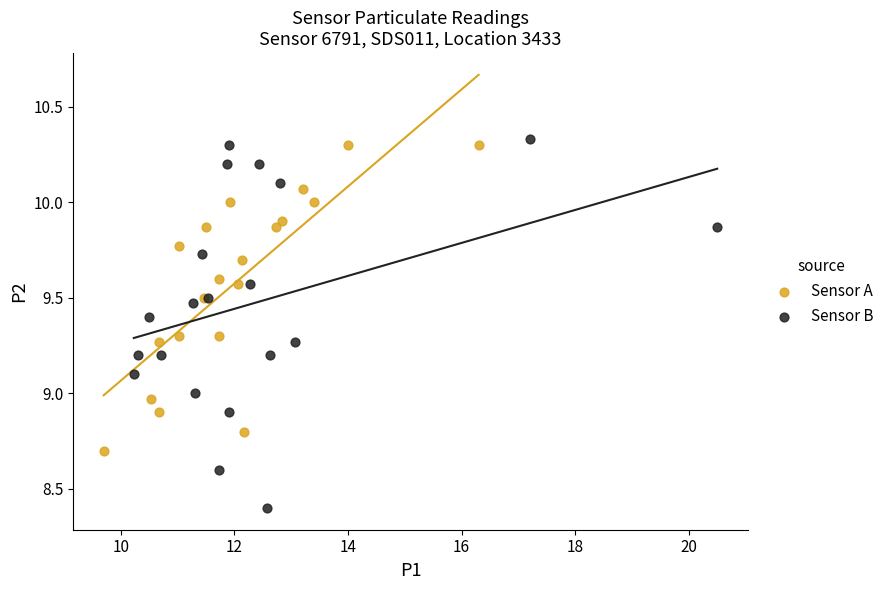

Which series has the largest Y range (max minus min)?

Sensor B